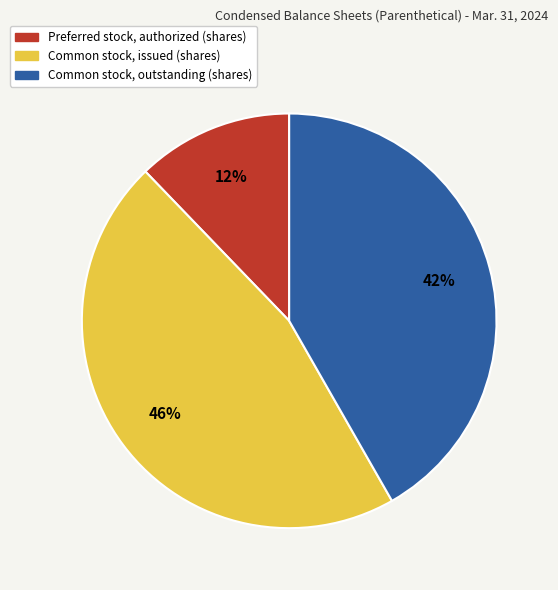

Count the number of slices in the pie.

3